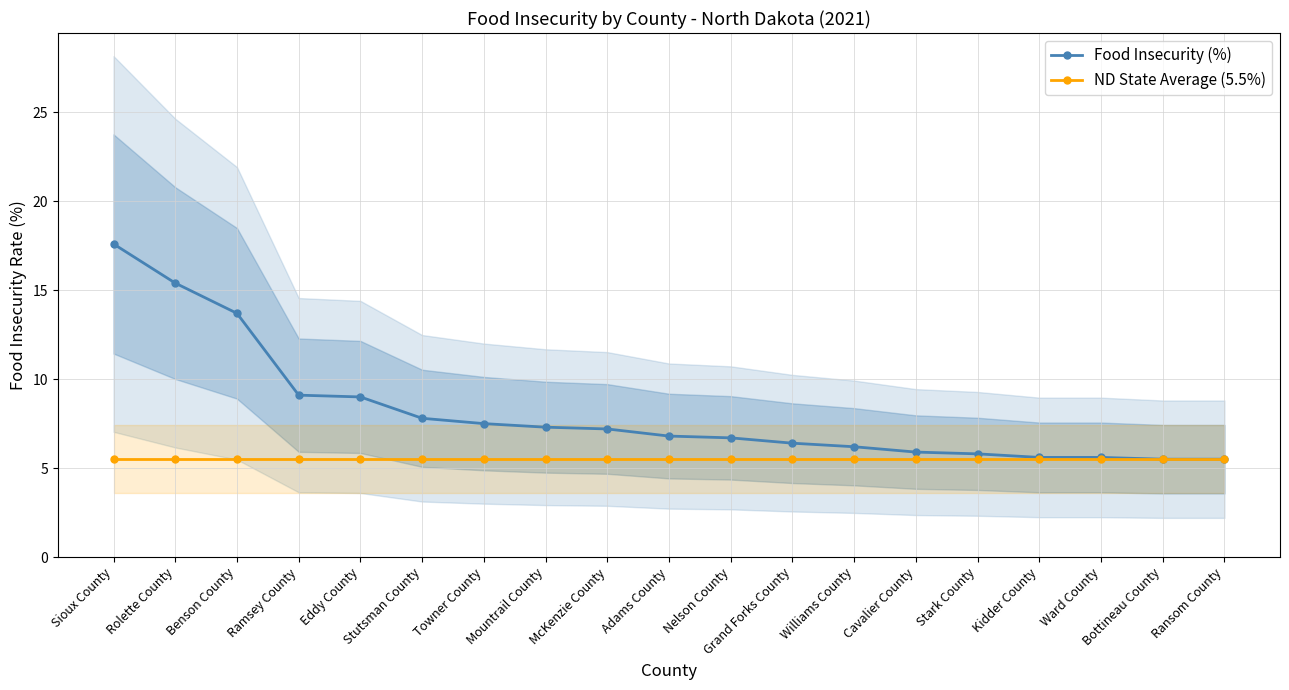

True or false: ND State Average (5.5%) and Food Insecurity (%) intersect in this chart.

False